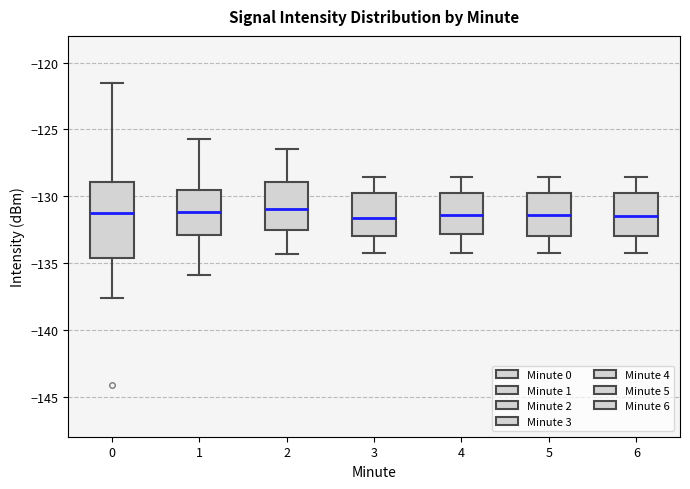

Reading left to right, transcribe this box plot: for each box, give where its median line is, the range the box spans, and where its two whiskers end, as read against the y-axis. The values are not printed on the chart, so give them approximately, as read against the axis.

0: median -131.0, box -134.5 to -129.0, whiskers -137.5 to -121.5
1: median -131.0, box -133.0 to -129.5, whiskers -136.0 to -125.5
2: median -131.0, box -132.5 to -129.0, whiskers -134.5 to -126.5
3: median -131.5, box -133.0 to -130.0, whiskers -134.0 to -128.5
4: median -131.5, box -133.0 to -130.0, whiskers -134.0 to -128.5
5: median -131.5, box -133.0 to -130.0, whiskers -134.0 to -128.5
6: median -131.5, box -133.0 to -130.0, whiskers -134.0 to -128.5